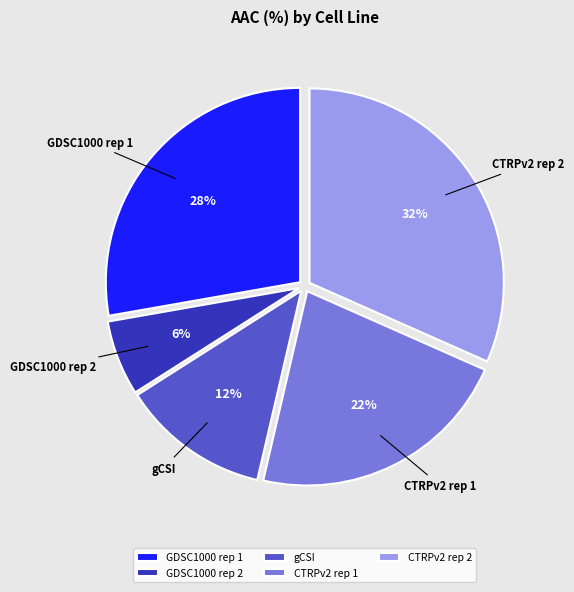

Which slice is the largest?

CTRPv2 rep 2